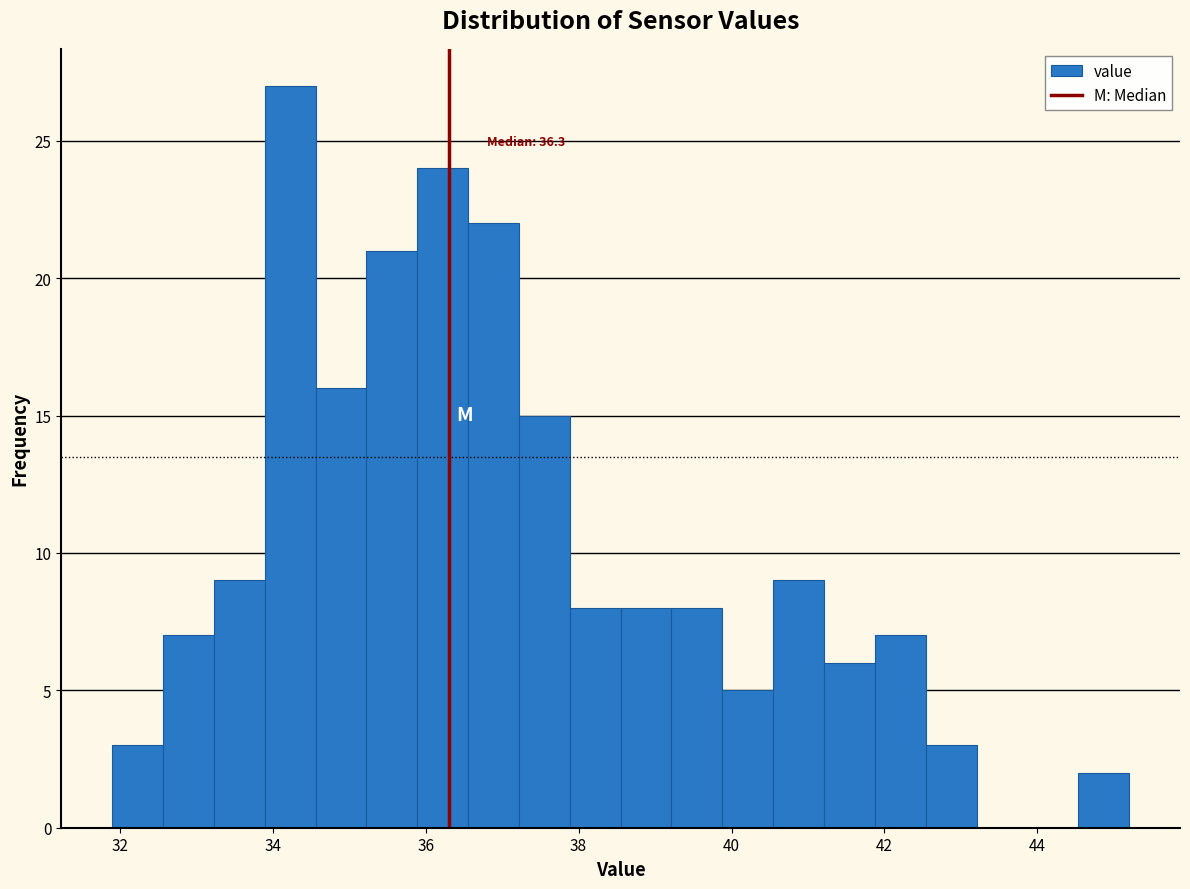

Read against the x-axis, roughly where is the centre of the tallest bar?

34.2